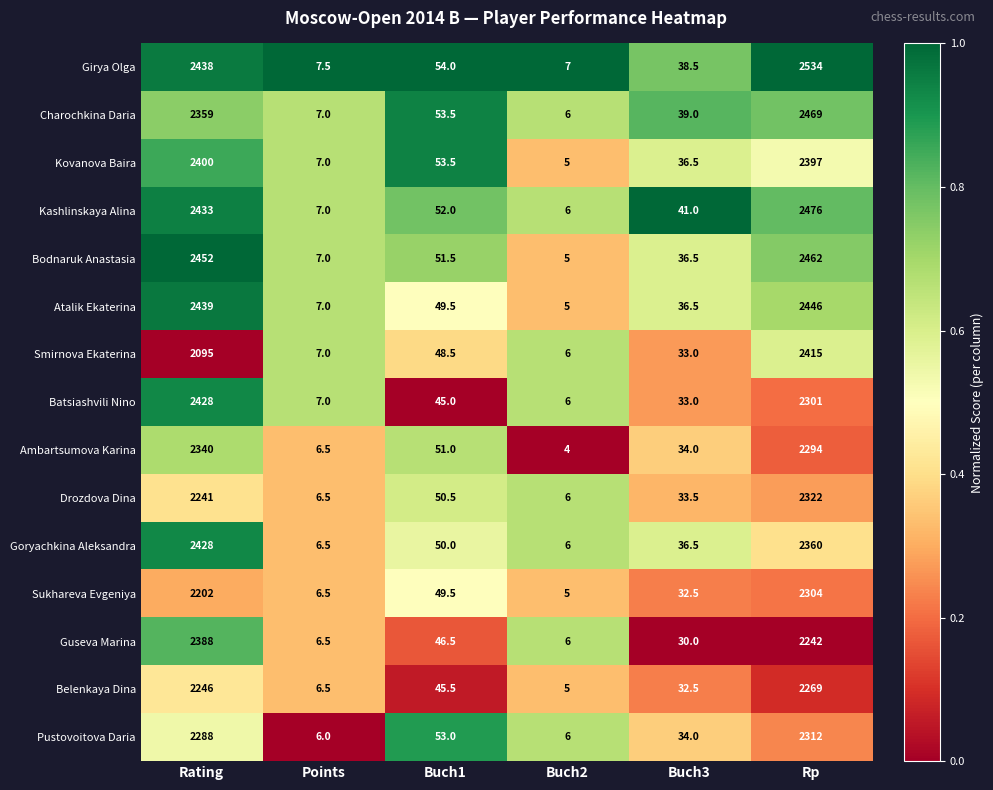

What is the greatest value displayed?

2534.0